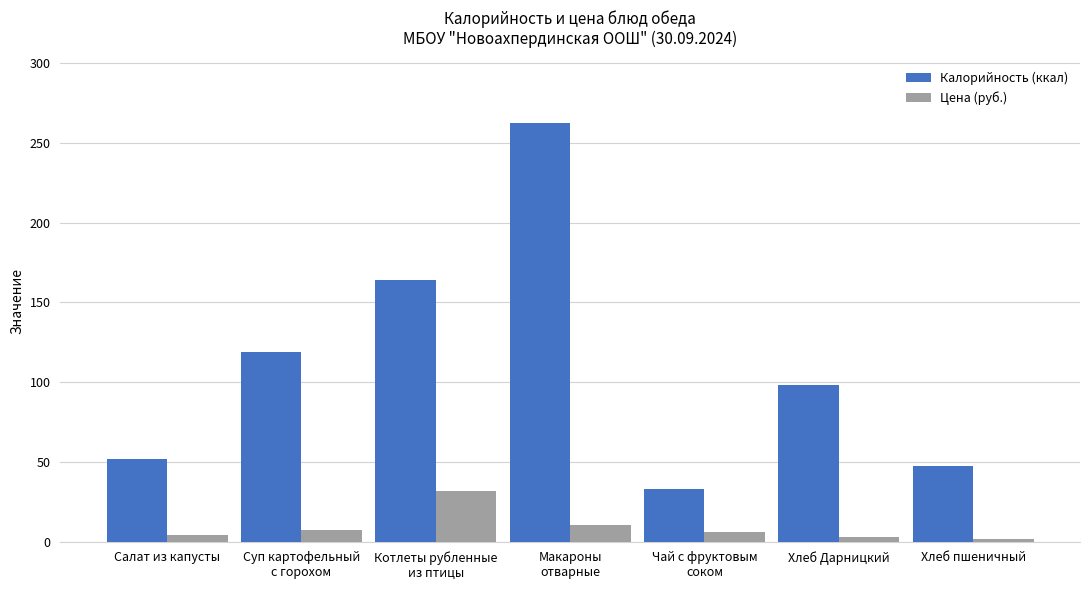

Which series has the largest range (max minus min)?

Калорийность (ккал)